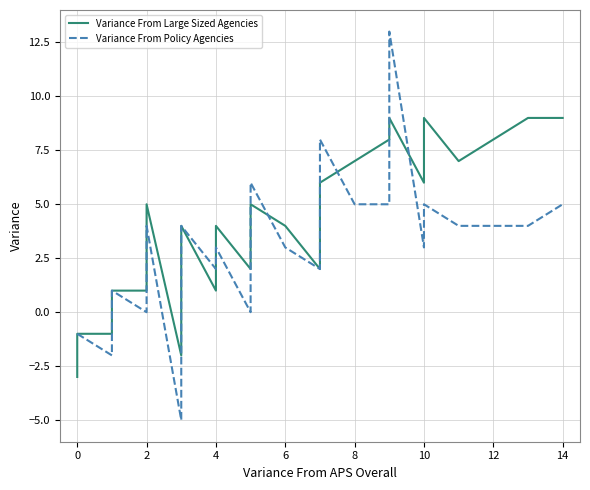

How many interior local peaks does the Variance From Policy Agencies series have?

7